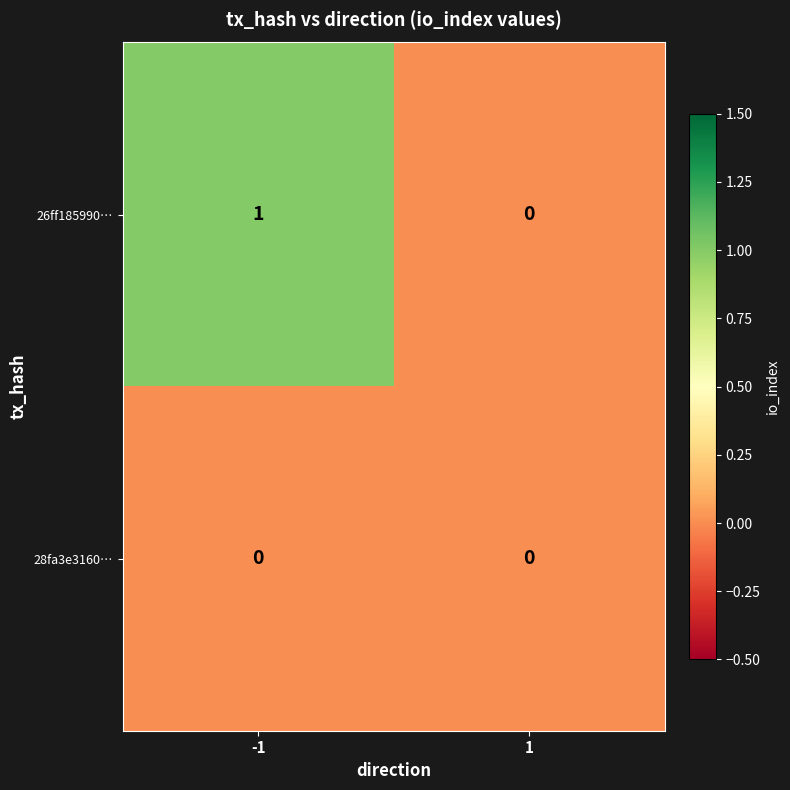

Is the value of 28fa3e3160… at -1 greater than the value of 26ff185990… at -1?

No